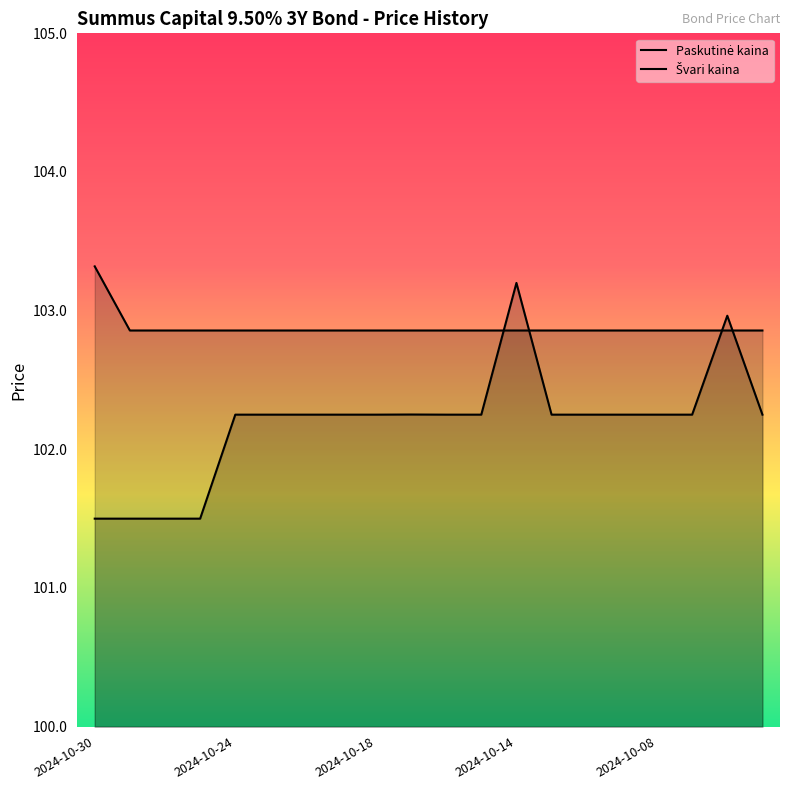

Is it true that Paskutinė kaina equals 58.7 at 2024-10-18?

False